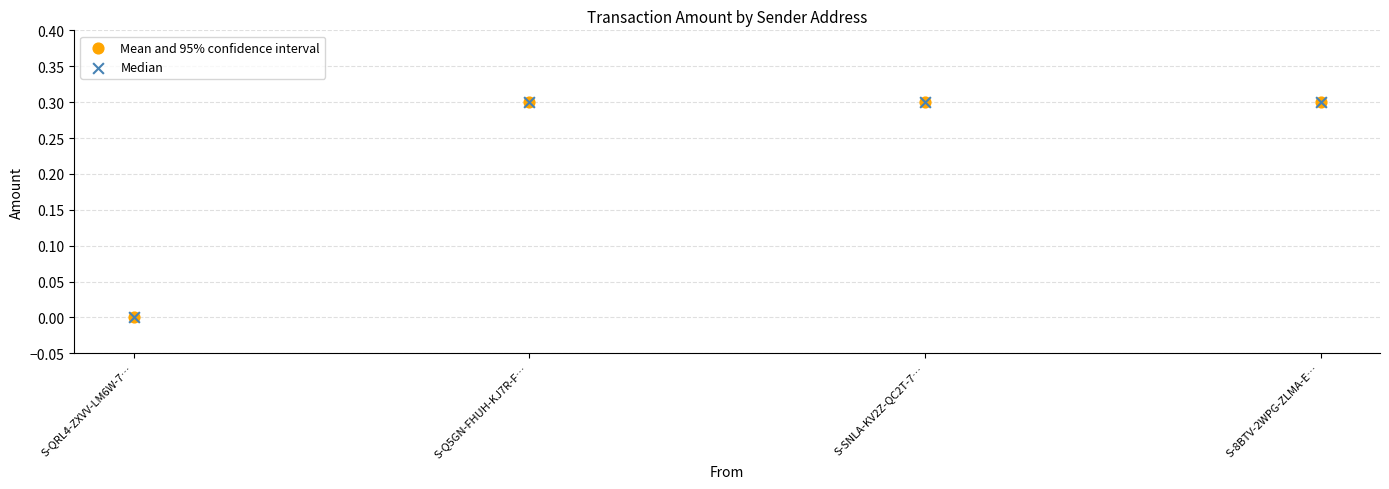

What are all the series names shown in the legend?

Mean and 95% confidence interval, Median